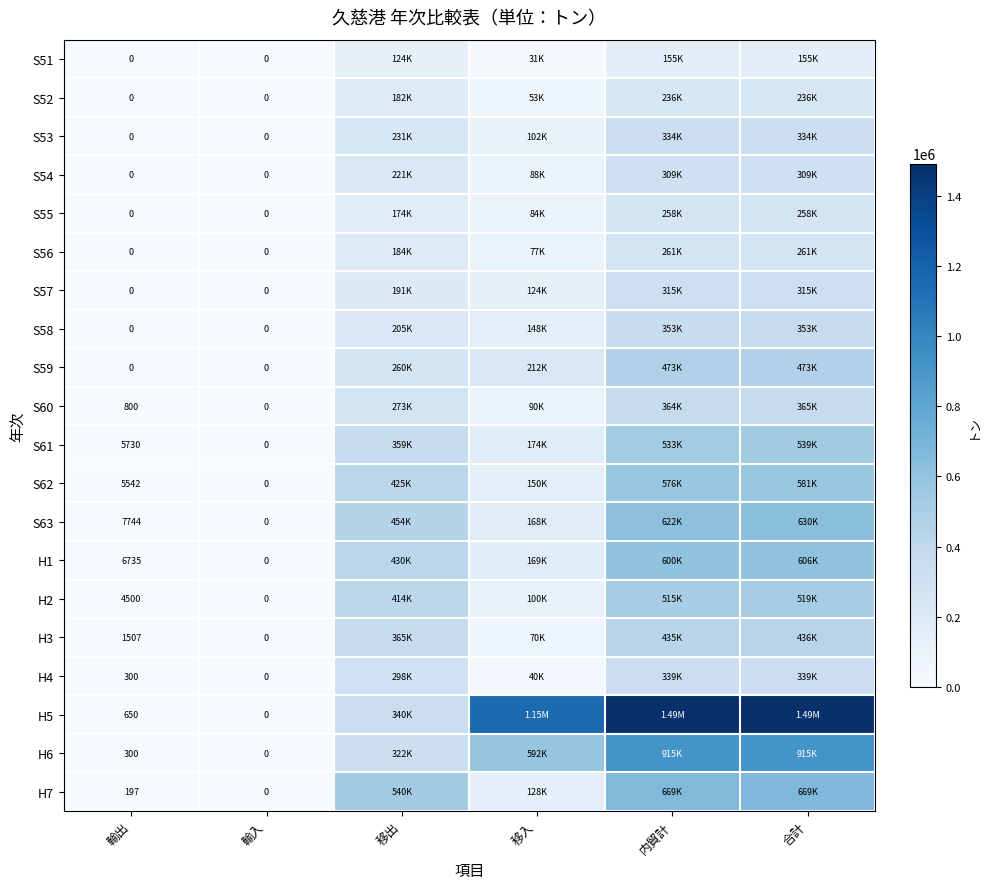

What is the total value across all series at 移出?

6001028